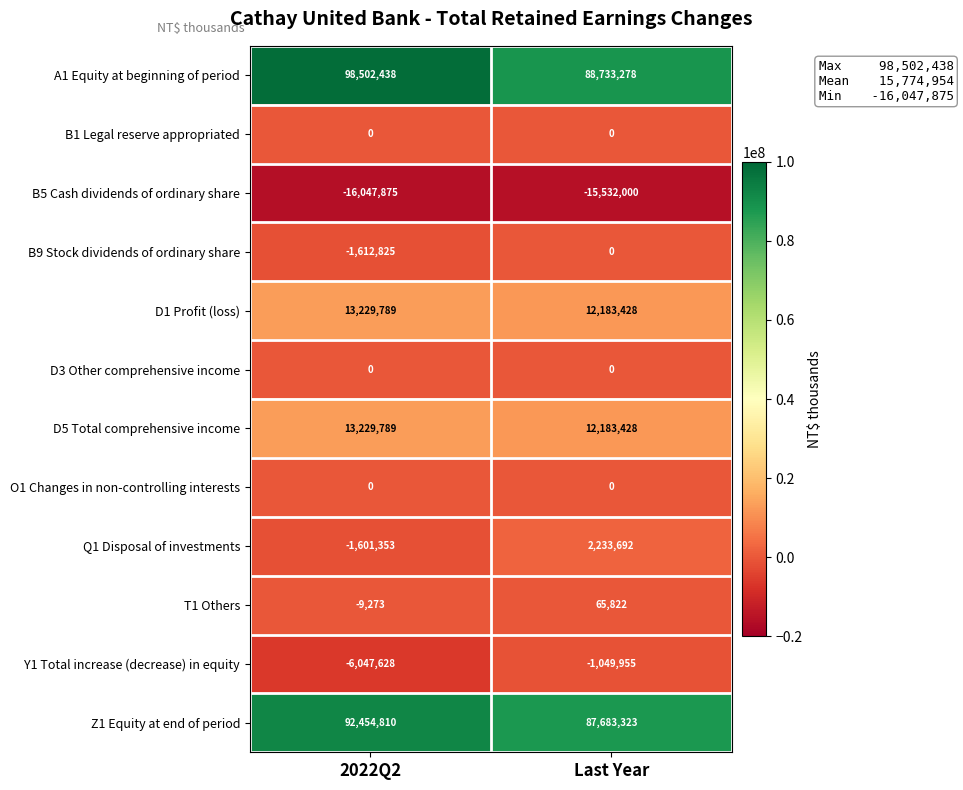

At which category does the chart reach its peak across all series?

2022Q2